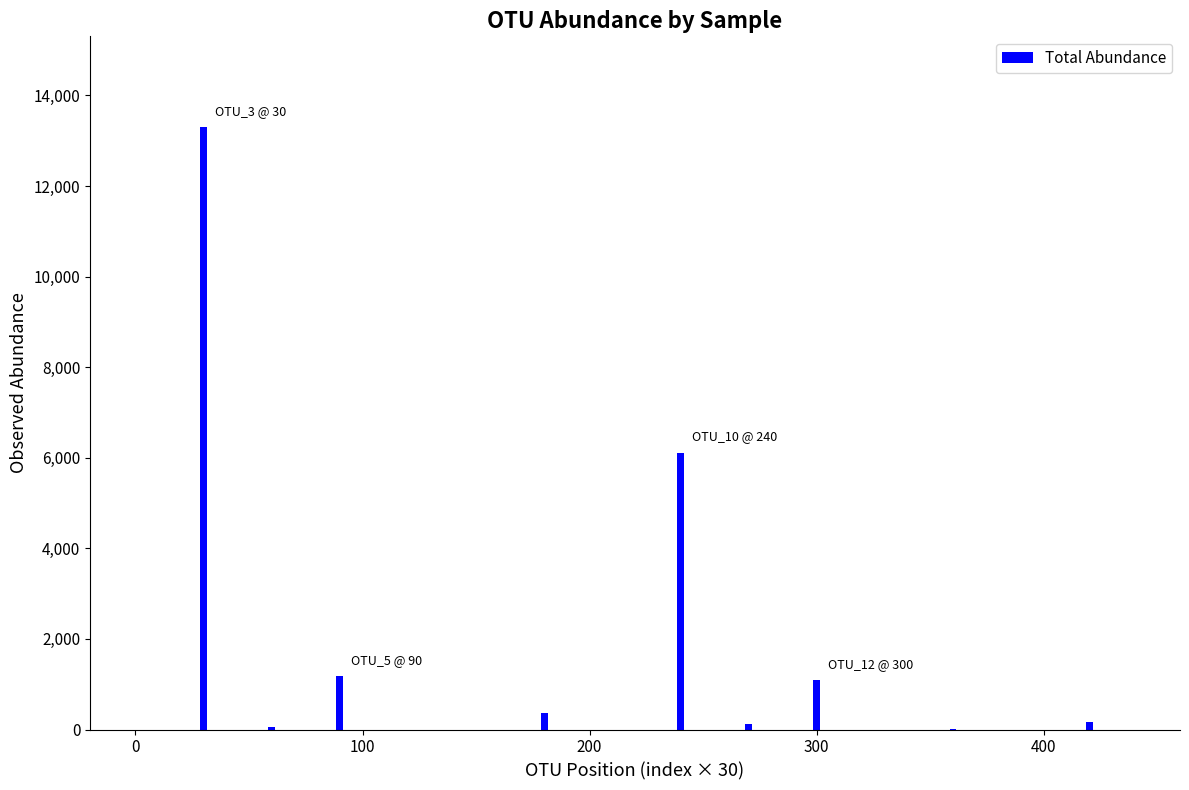

What is the greatest value displayed?

13309.3